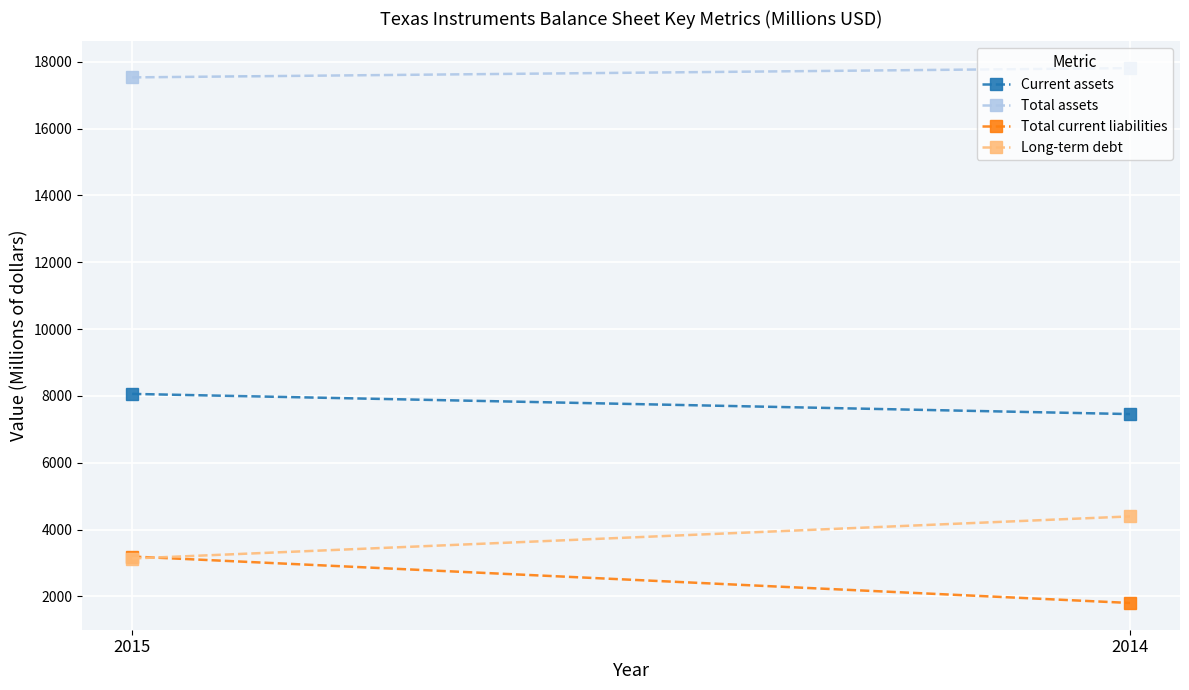

At how many categories does at least one series exceed 12660?

2